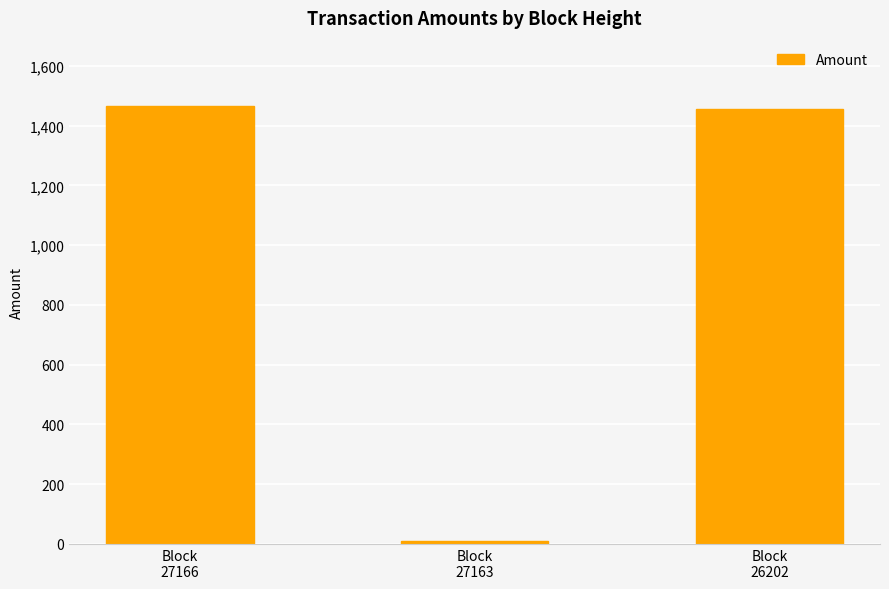

The value at Block
27163 is 9.9. True or false?

True